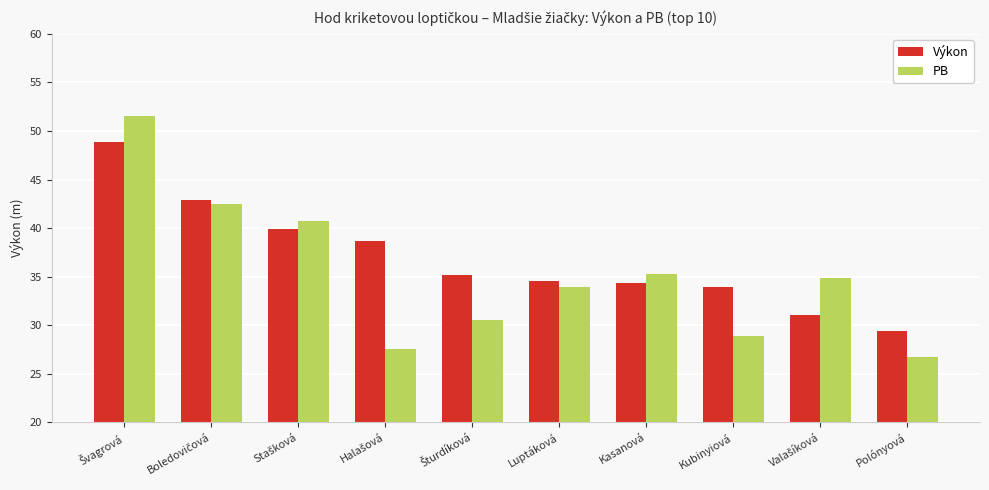

Is it true that Výkon equals 50.1 at Kasanová?

False